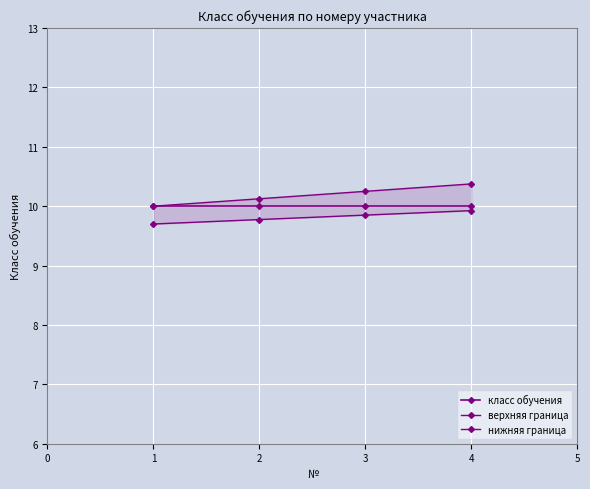

What is the difference between the second highest and minimum values in the верхняя граница series?

0.2